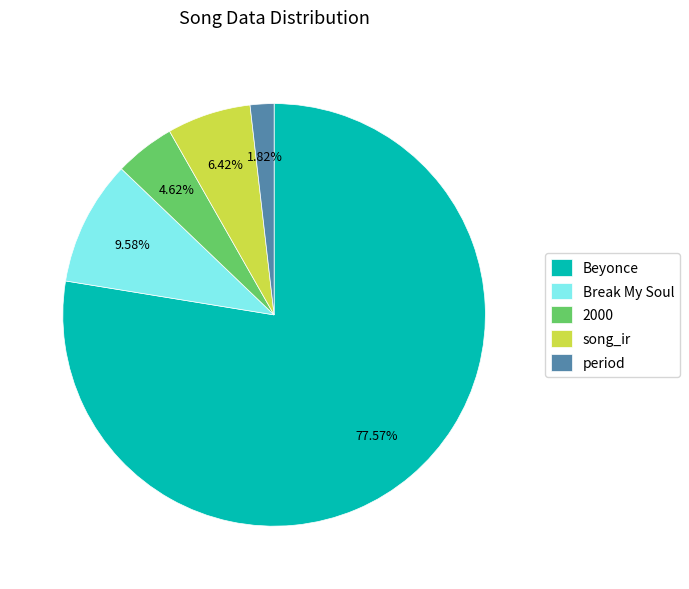

What is the smallest slice in the pie chart?

period